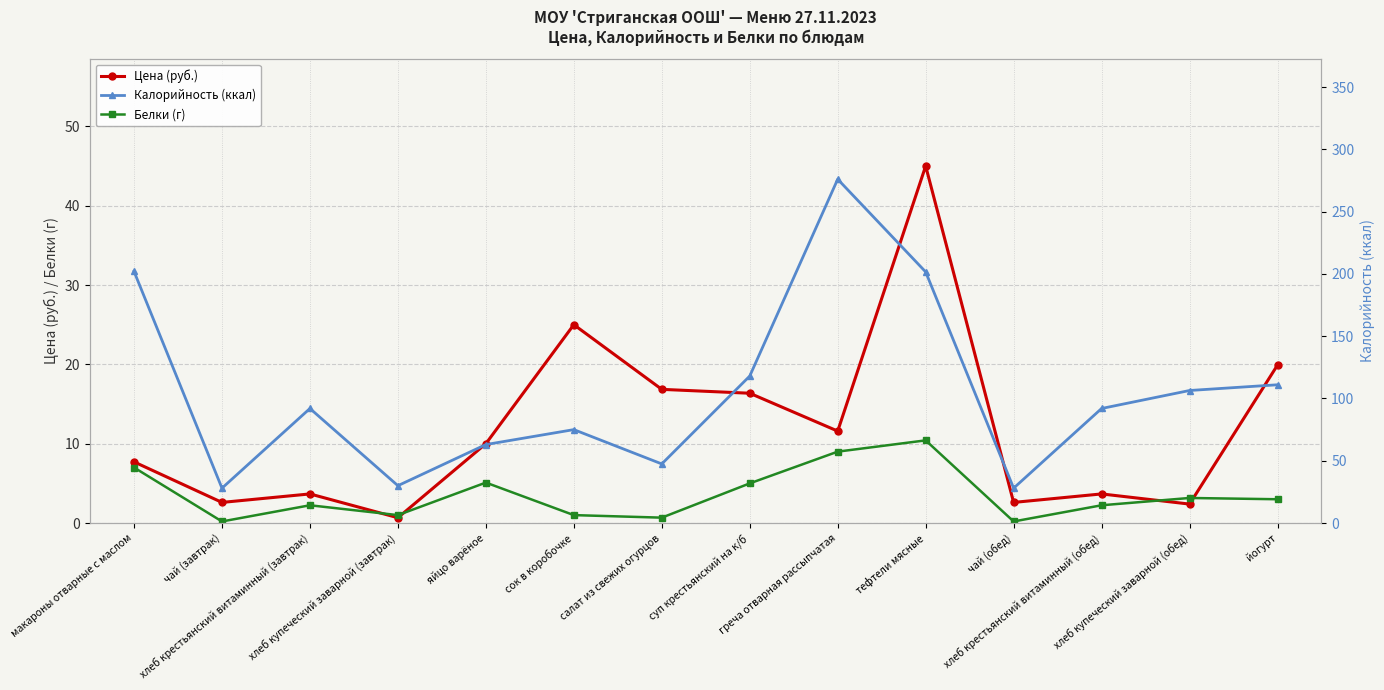

Rank the series at чай (обед) from highest to lowest value.

Калорийность (ккал), Цена (руб.), Белки (г)